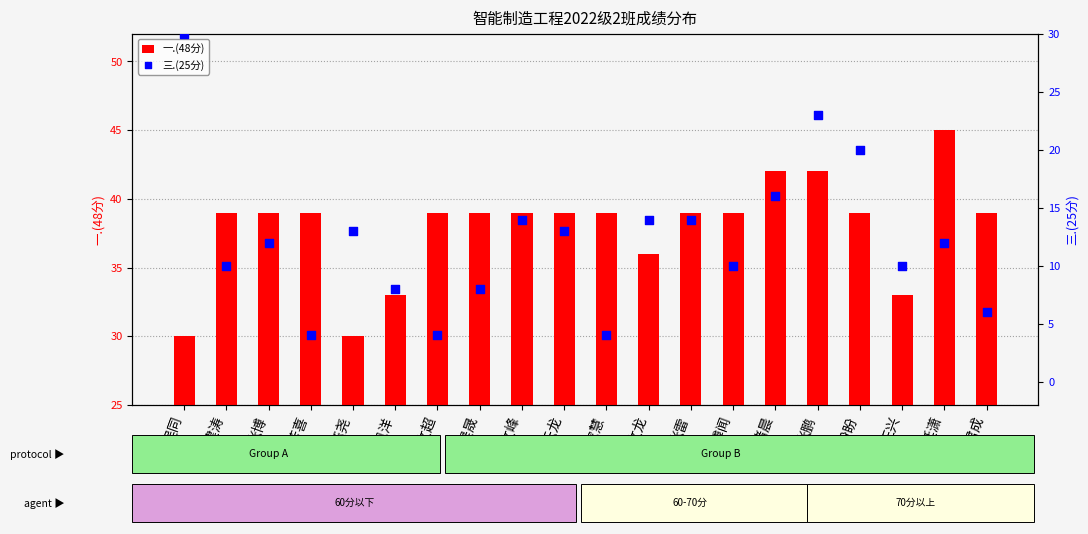

At how many categories does at least one series exceed 30?

18